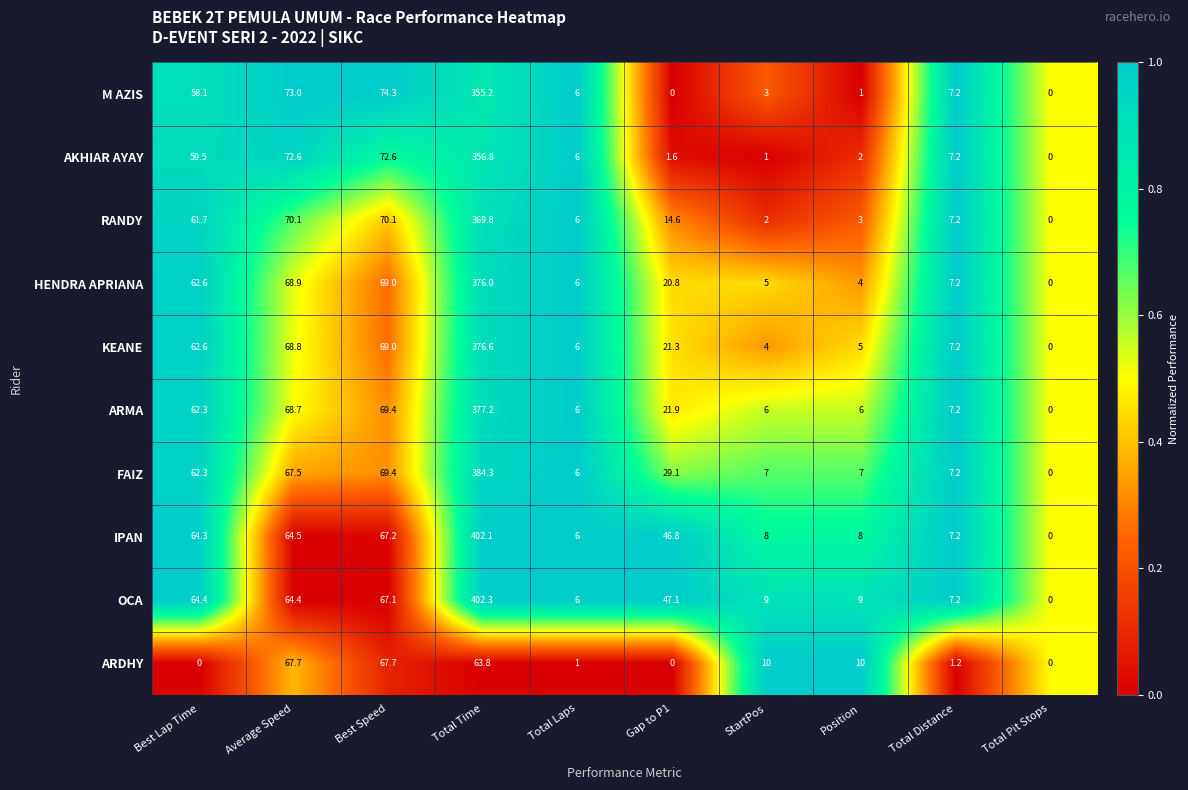

Which series has the largest total across all categories?

OCA